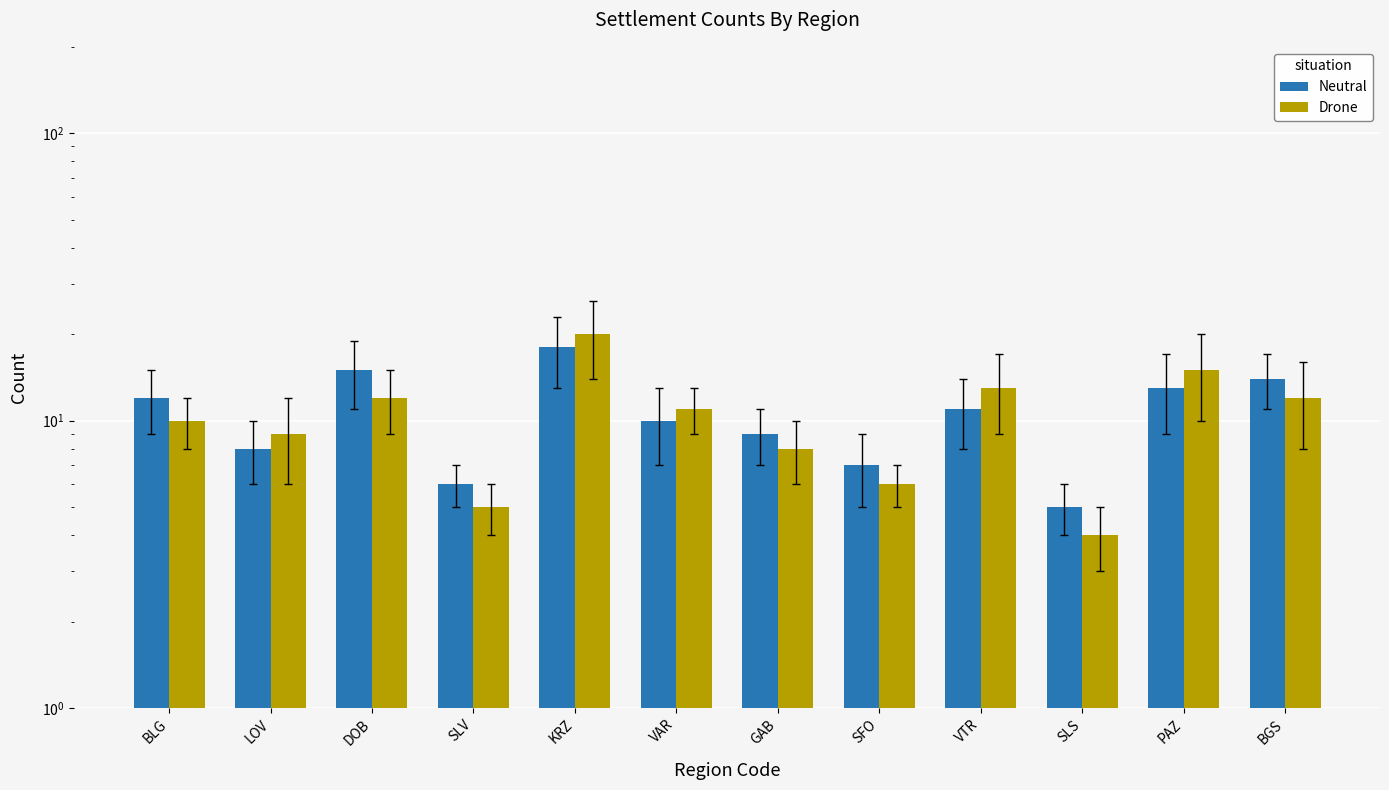

True or false: Drone has a value of 19 at VAR.

False